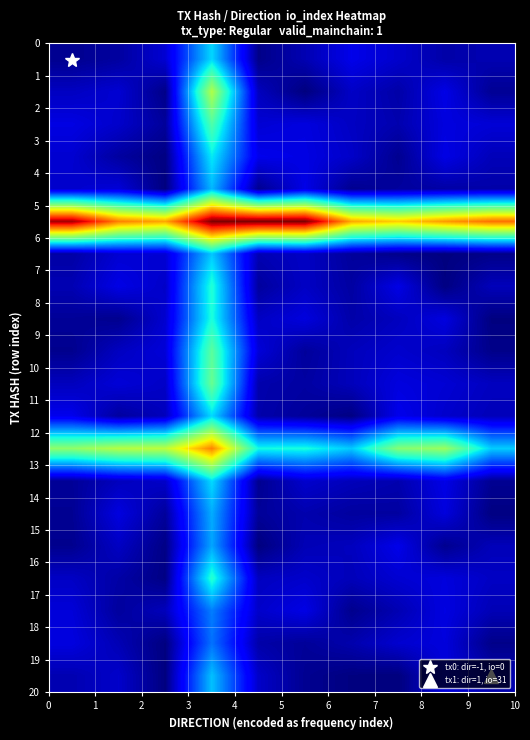

What is the maximum value shown in the chart?

31.0